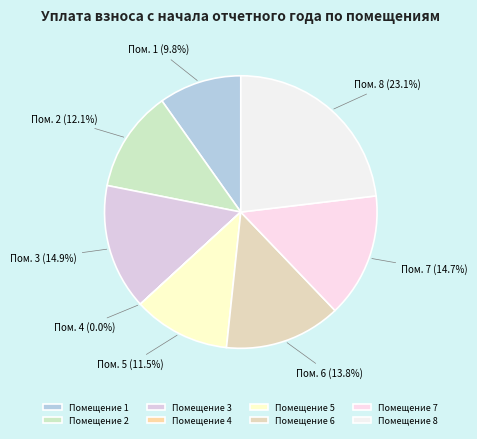

Which category has the biggest portion of the pie?

Помещение 8